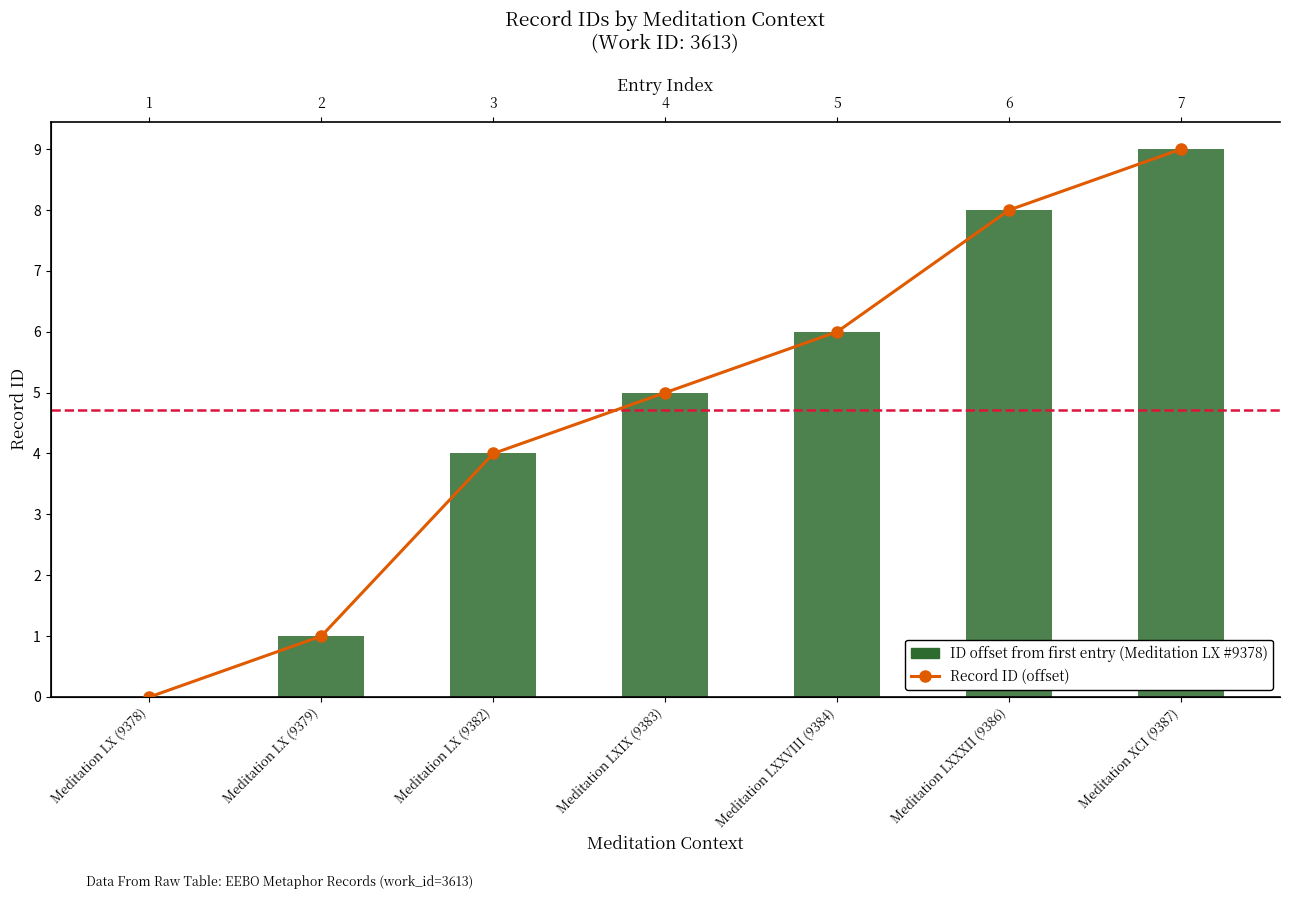

Reading left to right, transcribe all the data shown in this chart.

Record ID (offset): Meditation LX (9378)=0	Meditation LX (9379)=1	Meditation LX (9382)=4	Meditation LXIX (9383)=5	Meditation LXXVIII (9384)=6	Meditation LXXXII (9386)=8	Meditation XCI (9387)=9
ID offset from first entry (Meditation LX #9378): Meditation LX (9378)=0	Meditation LX (9379)=1	Meditation LX (9382)=4	Meditation LXIX (9383)=5	Meditation LXXVIII (9384)=6	Meditation LXXXII (9386)=8	Meditation XCI (9387)=9